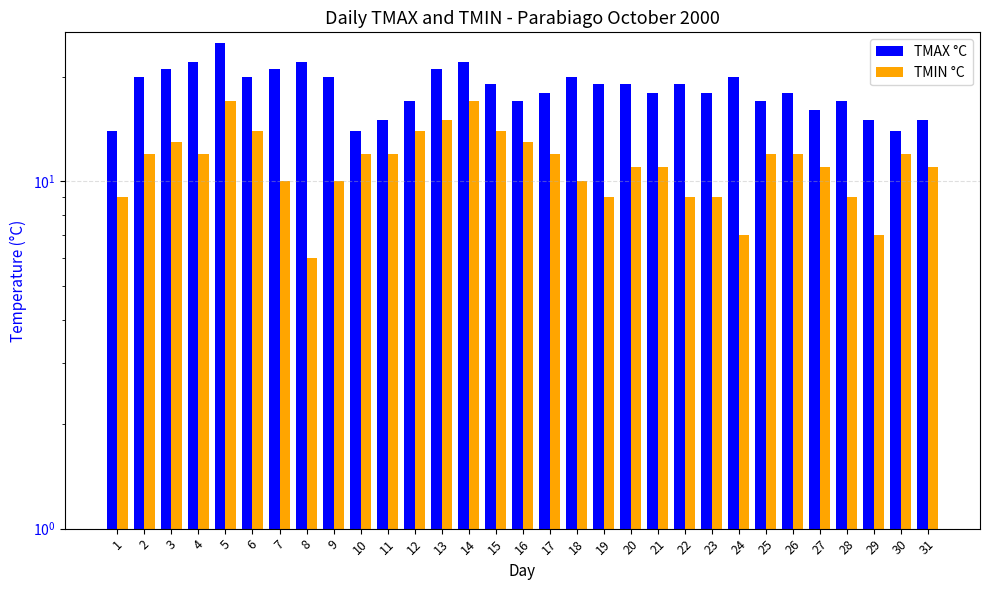

List the labels in order of TMIN °C value, smallest first.

8, 24, 29, 1, 19, 22, 23, 28, 7, 9, 18, 20, 21, 27, 31, 2, 4, 10, 11, 17, 25, 26, 30, 3, 16, 6, 12, 15, 13, 5, 14